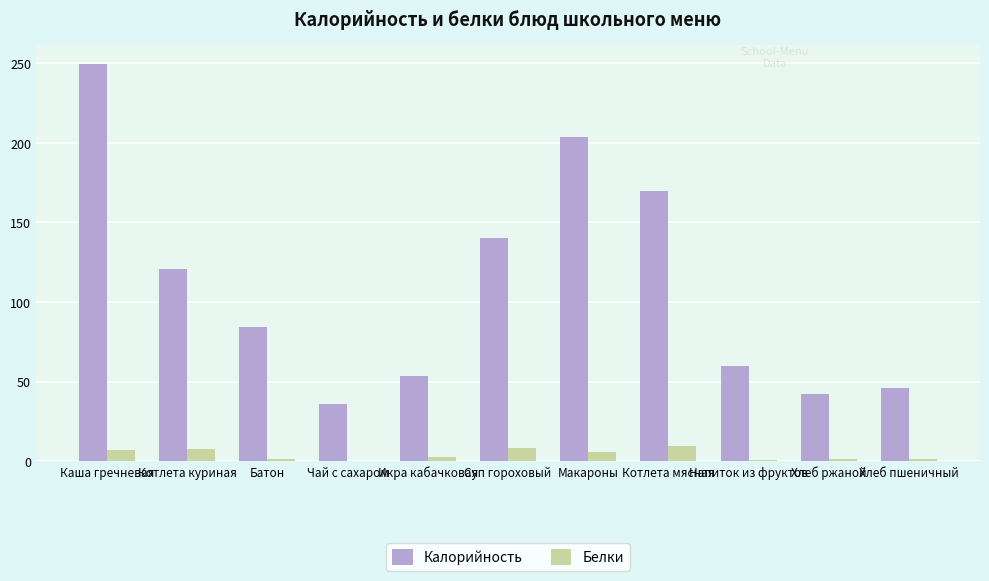

What is the maximum value for Белки?

9.2